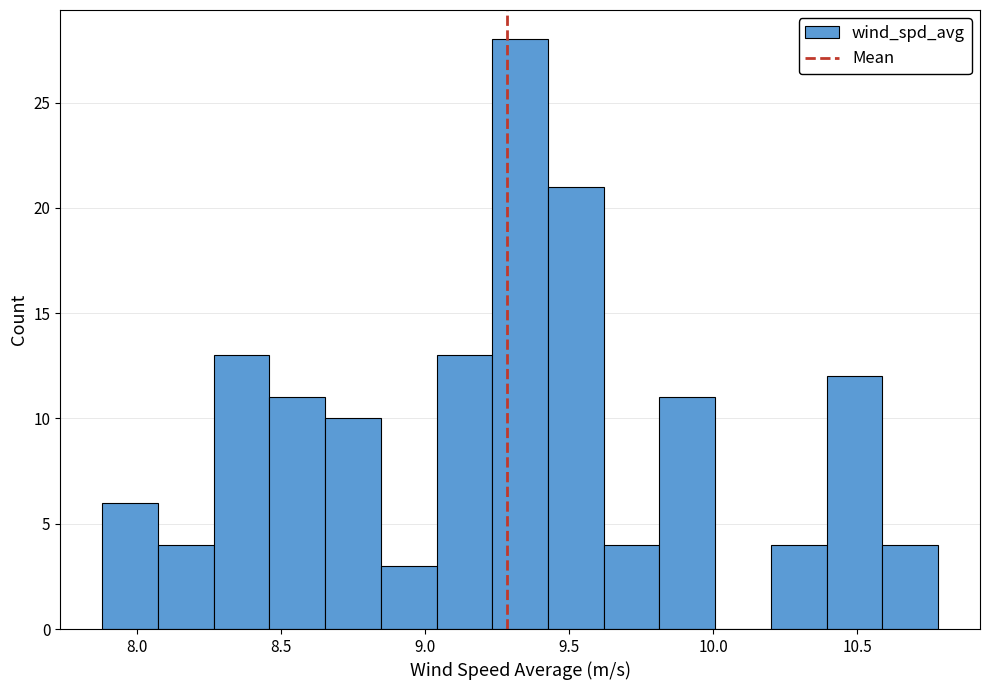

Around what value on the x-axis is the tallest bar? Give the approximate position of its centre, as read against the axis.

9.35